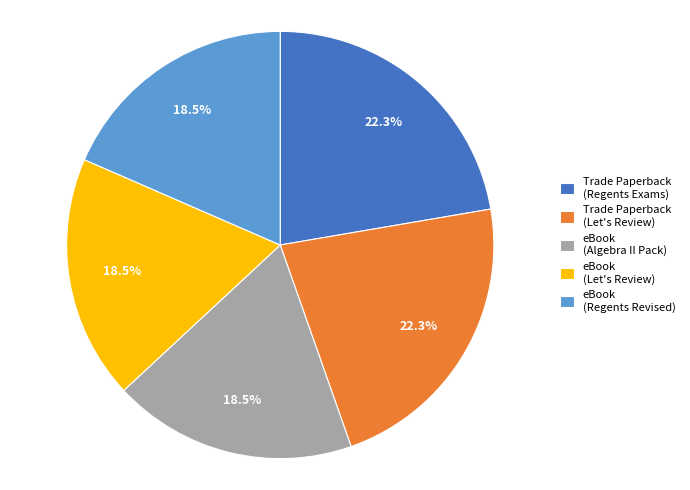

Which has a higher value, eBook (Algebra II Pack) or Trade Paperback (Let's Review)?

Trade Paperback (Let's Review)